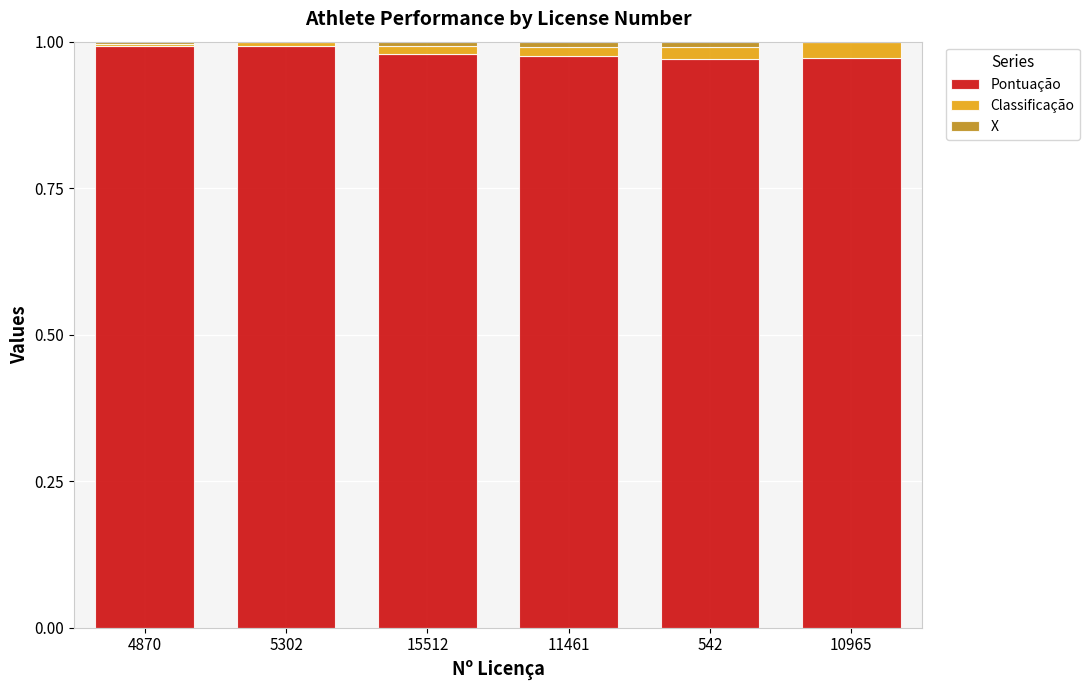

Does the chart contain stacked bars?

Yes